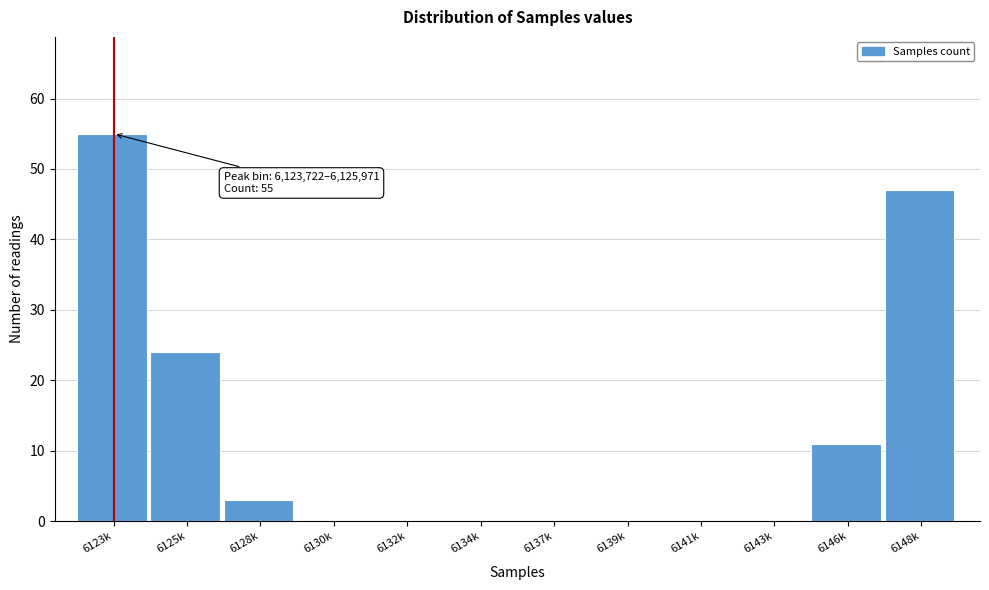

Reading right to left, extract all data points from this chart.

6148k=47	6146k=11	6143k=0	6141k=0	6139k=0	6137k=0	6134k=0	6132k=0	6130k=0	6128k=3	6125k=24	6123k=55